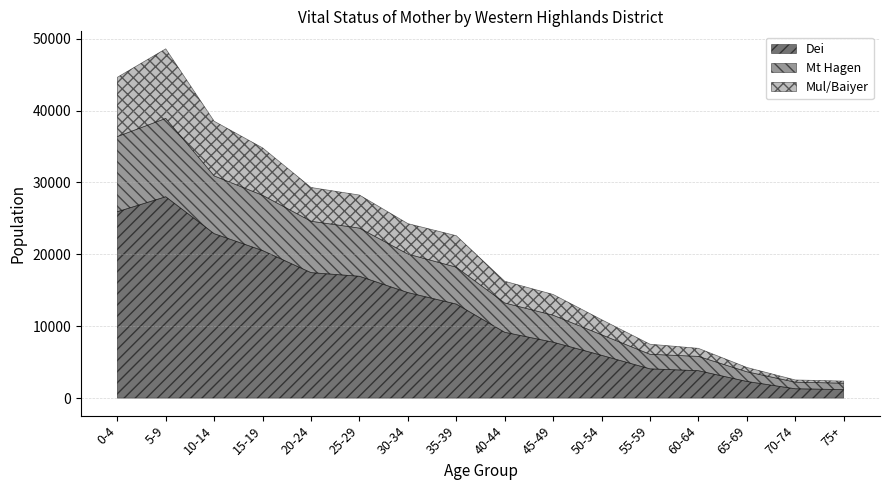

Where is the first local maximum for Mt Hagen?

5-9